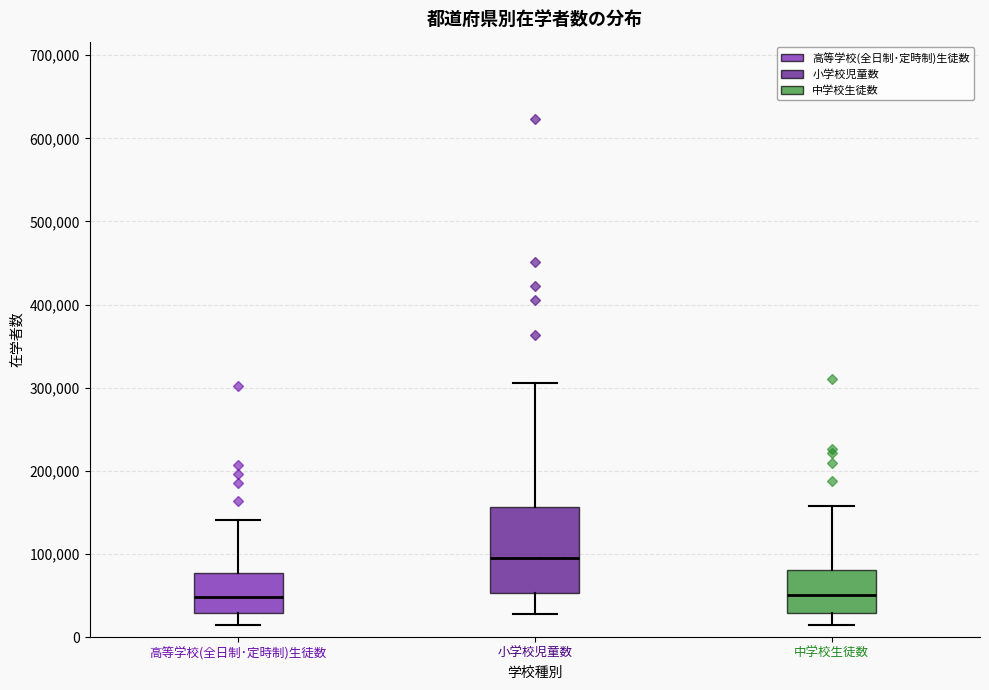

Where is the upper edge of the box for 高等学校(全日制･定時制)生徒数 on the y-axis? The values are not printed on the chart, so give them approximately, as read against the axis.

80000